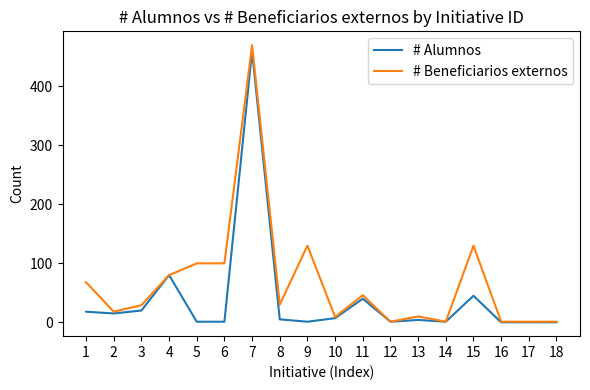

Which series has the widest spread of values?

# Beneficiarios externos